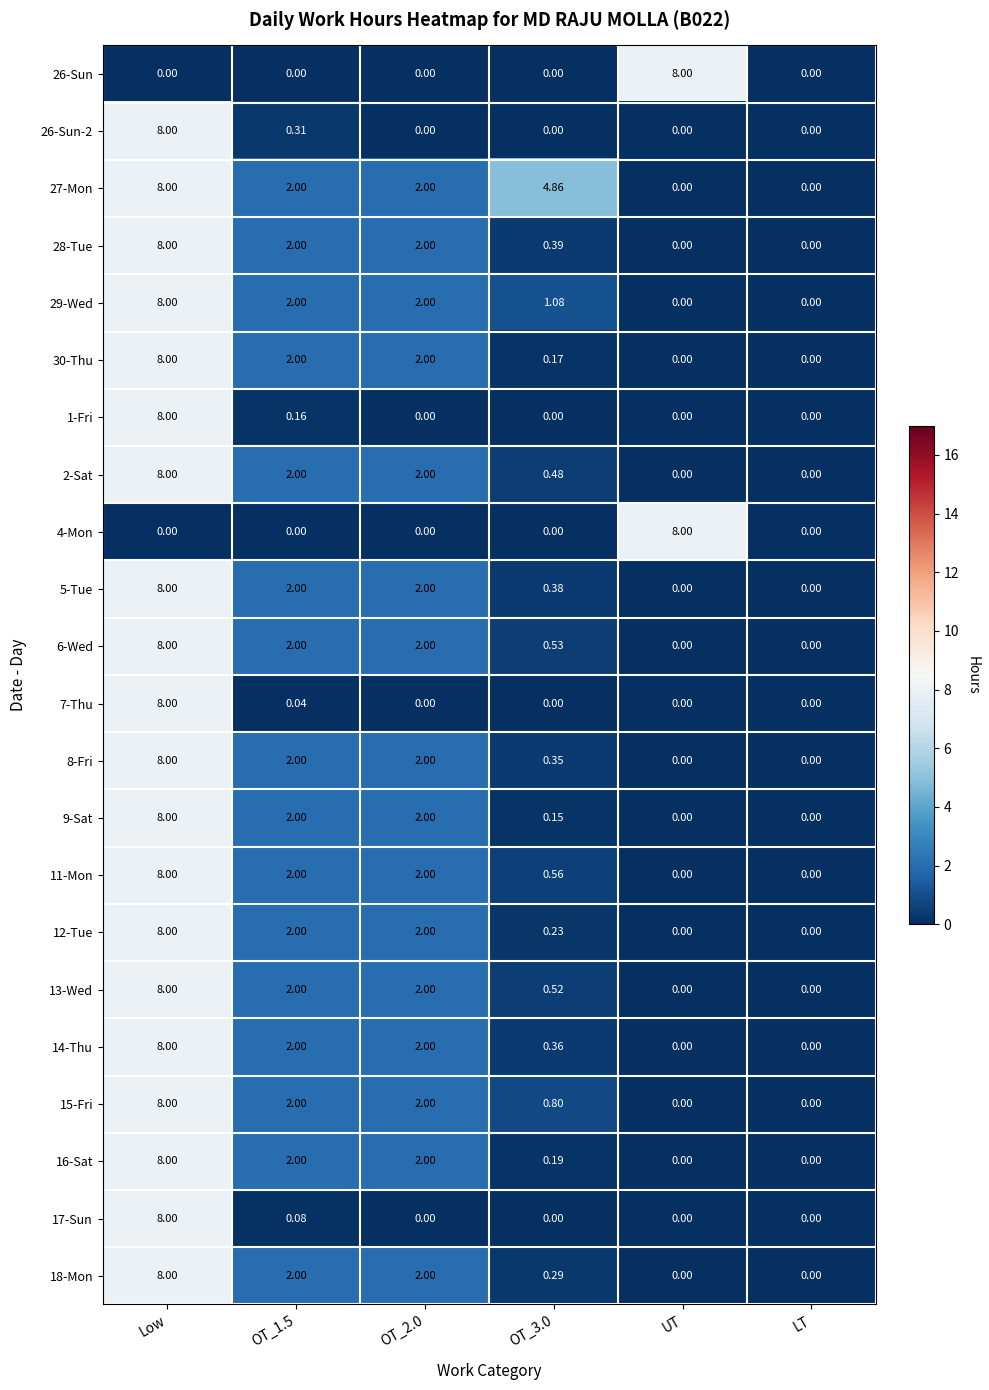

Which category has the highest value in the 15-Fri series?

Low